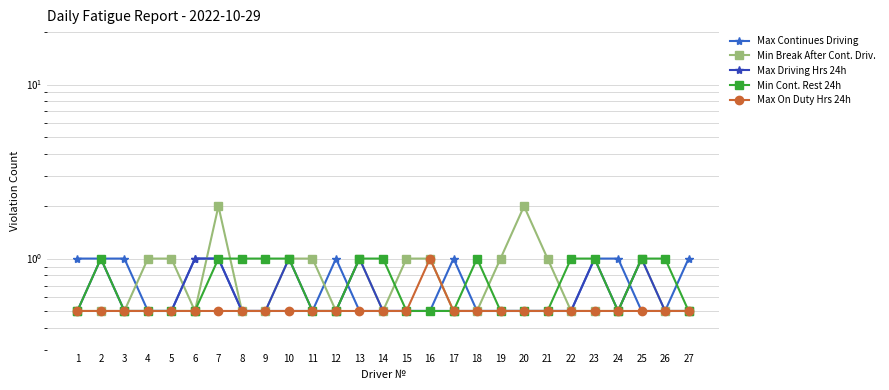

What are all the series names shown in the legend?

Max Continues Driving, Min Break After Cont. Driv., Max Driving Hrs 24h, Min Cont. Rest 24h, Max On Duty Hrs 24h